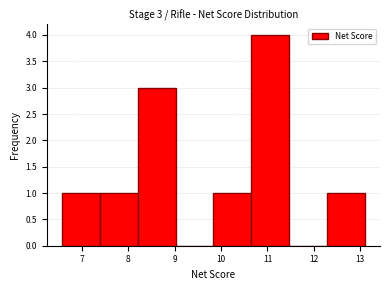

Over which range of the x-axis is the bar tallest?

10.7 to 11.5